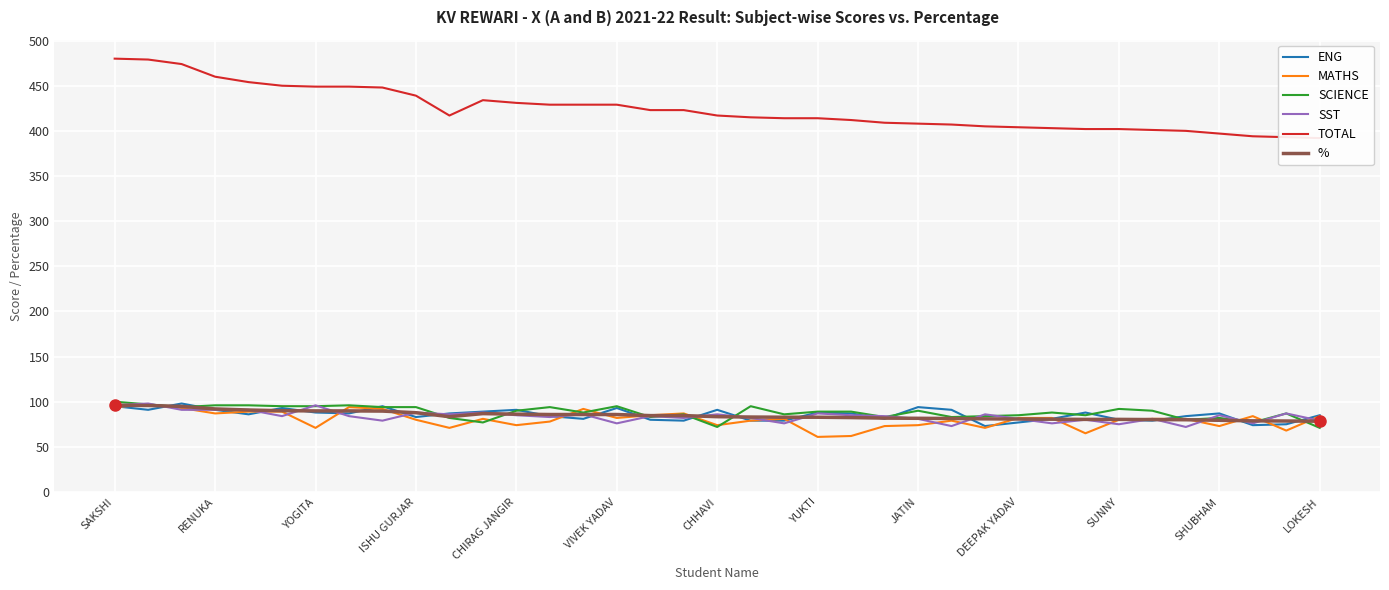

What is the minimum value for %?

78.4